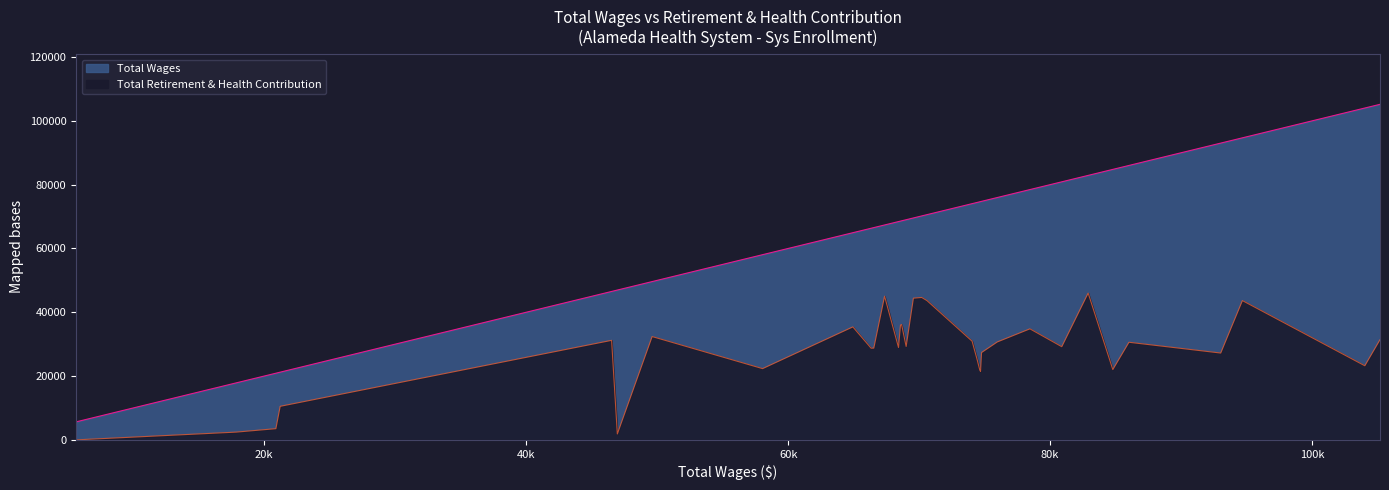

How many values in the Total Wages series exceed 70198?

16